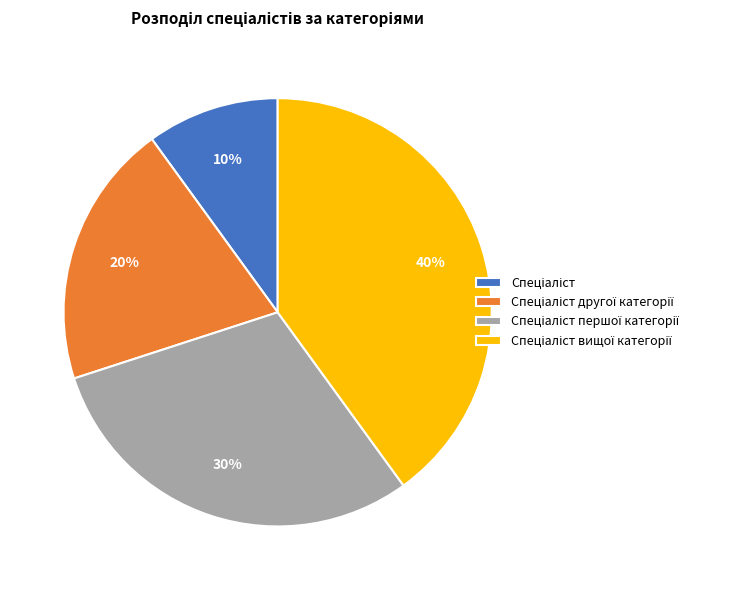

To the nearest percent, what is the difference between the largest and smallest slice percentages?

30%